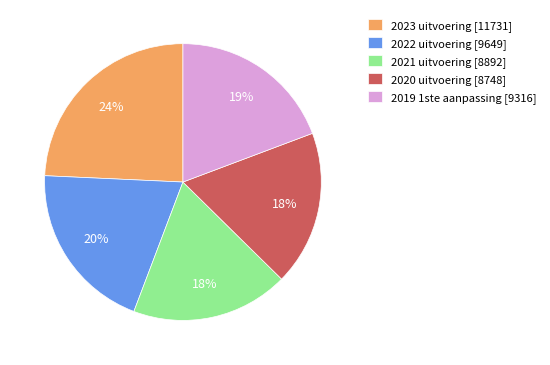

Is the sum of 2023 uitvoering and 2021 uitvoering greater than half?

No